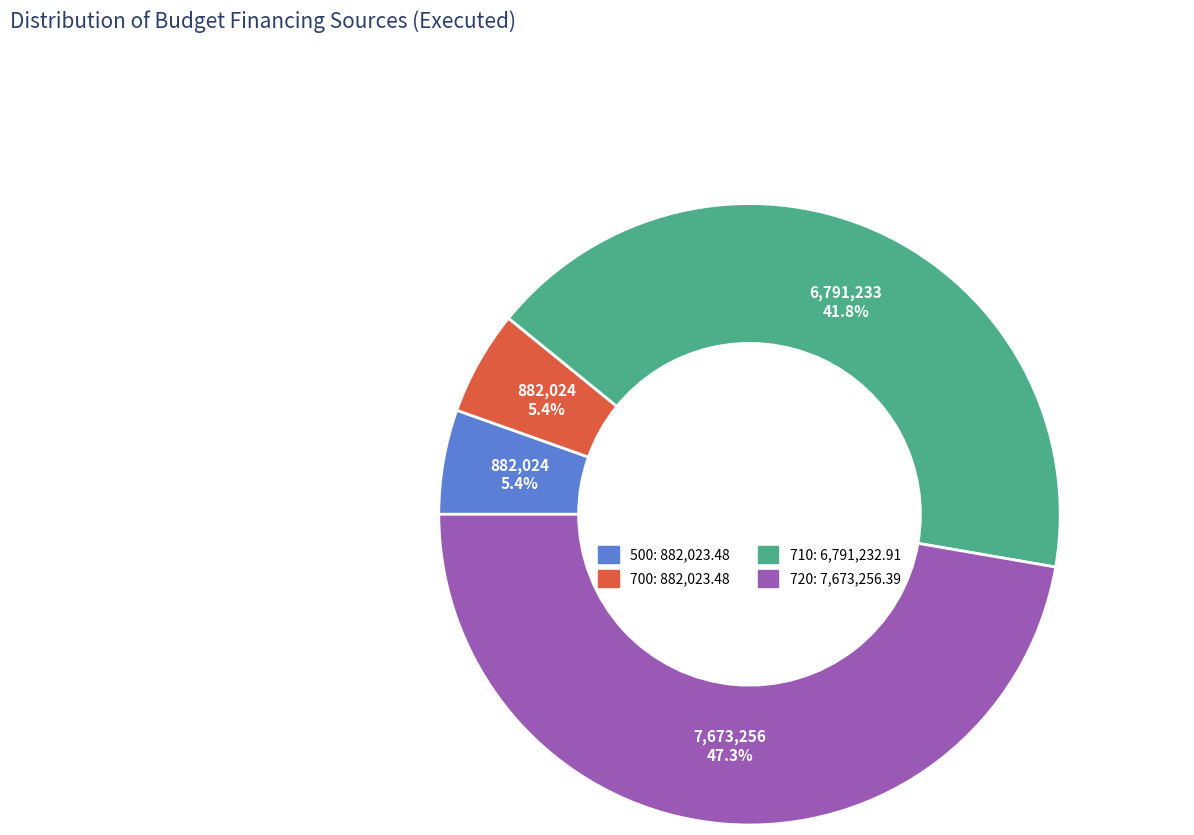

What is the ratio of the value at 700 to the value at 500?

1.0